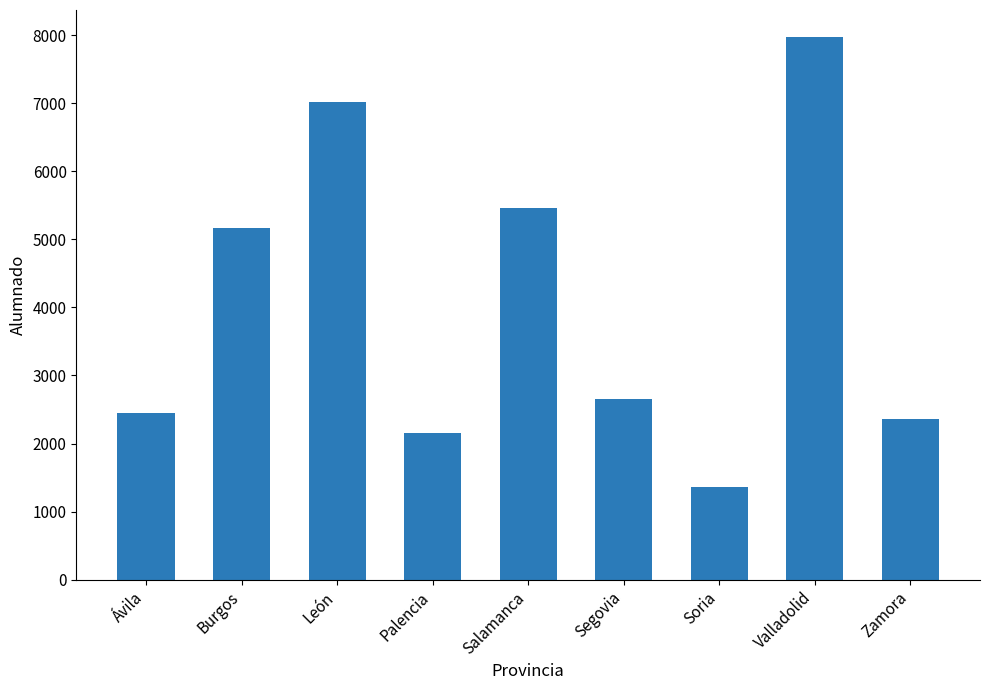

Reading left to right, list all the values displayed in this chart.

Ávila=2449	Burgos=5170	León=7021	Palencia=2152	Salamanca=5463	Segovia=2649	Soria=1366	Valladolid=7969	Zamora=2363